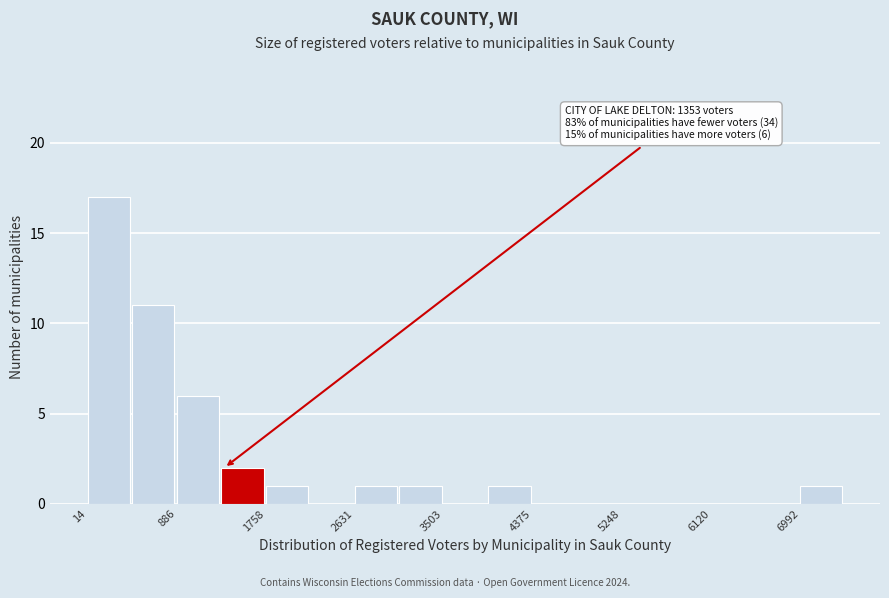

Which range on the x-axis has the tallest bar?

0 to 500